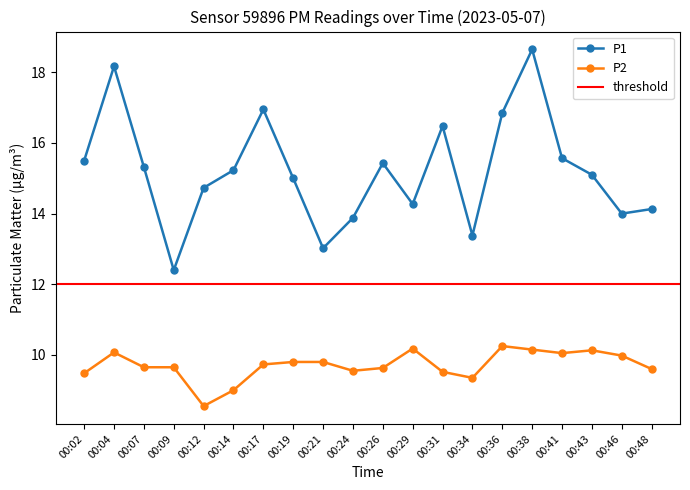

Is it true that P1 equals 3.9 at 00:12?

False